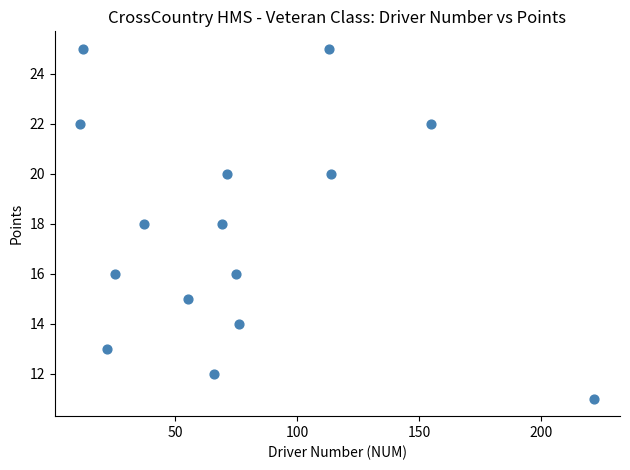

What is the range of Y values (max minus min)?

14